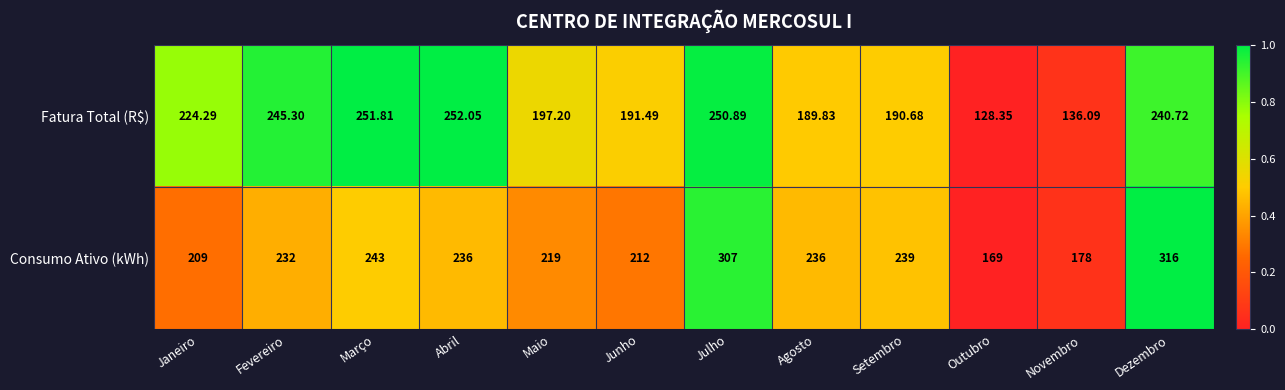

At which label does Fatura Total (R$) first exceed 224?

Janeiro